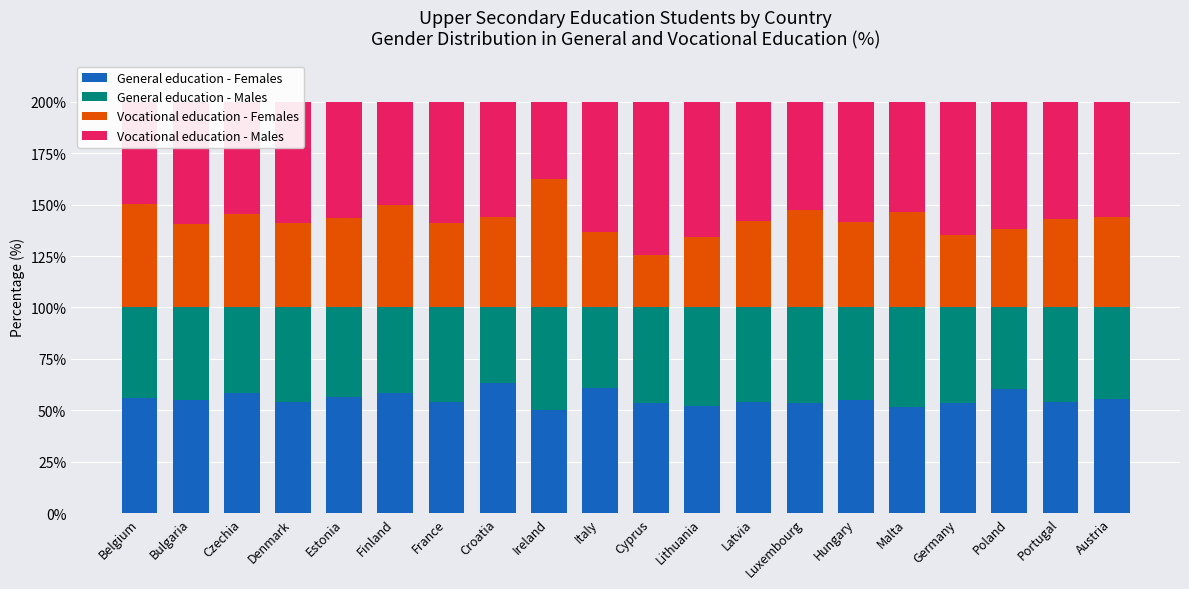

True or false: General education - Females has a value of 37.9 at Finland.

False